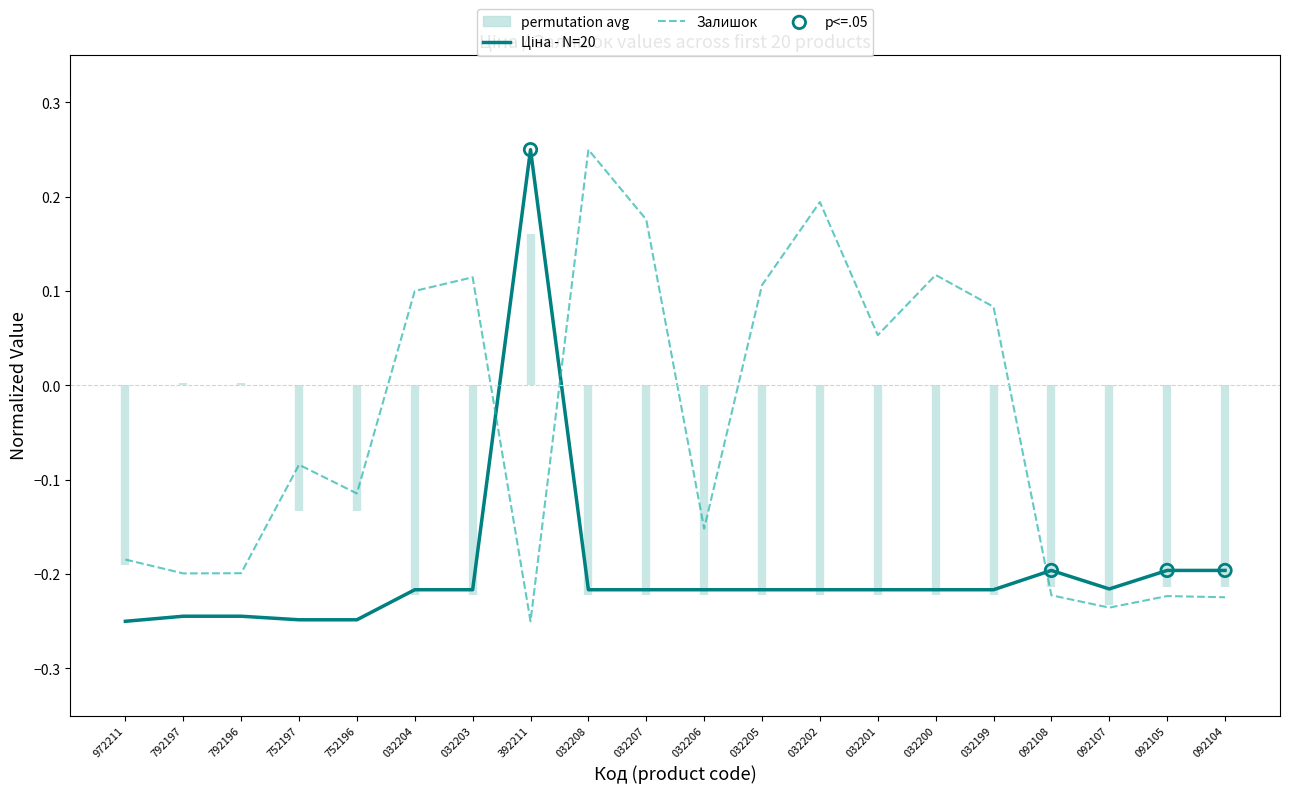

Where does the Залишок series first go above 0?

032204